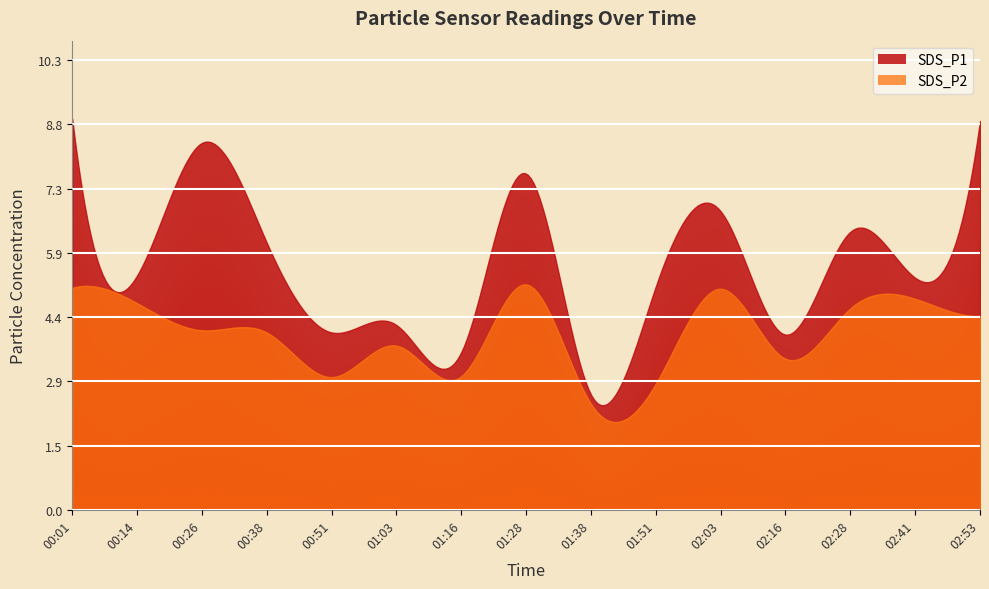

What is the average value of the SDS_P1 series?

5.8